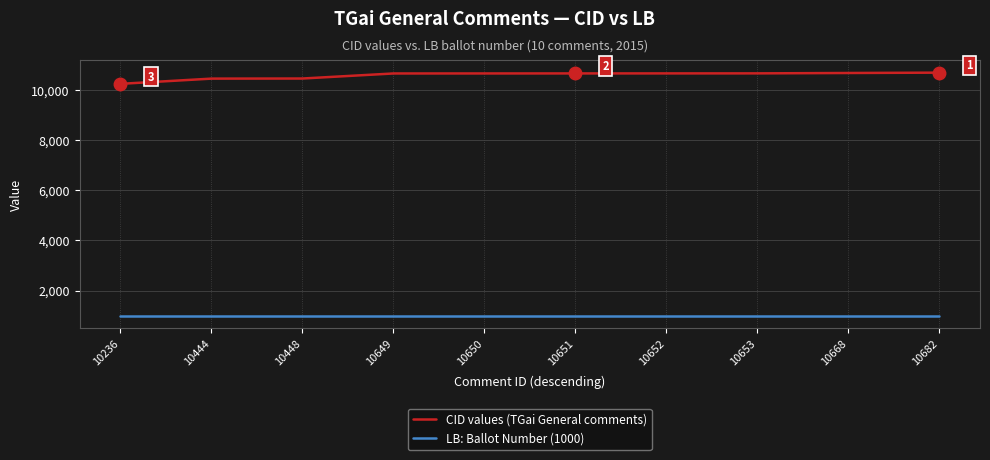

How many data points in CID values (TGai General comments) are above 10651?

4